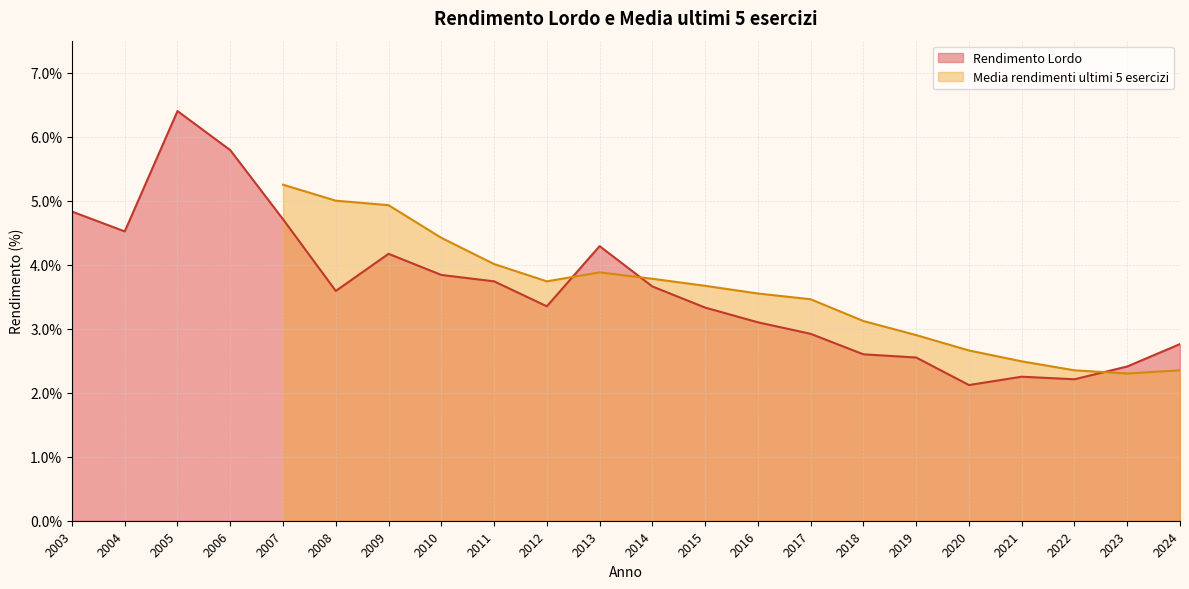

How many data points in Rendimento Lordo are above 3?

14